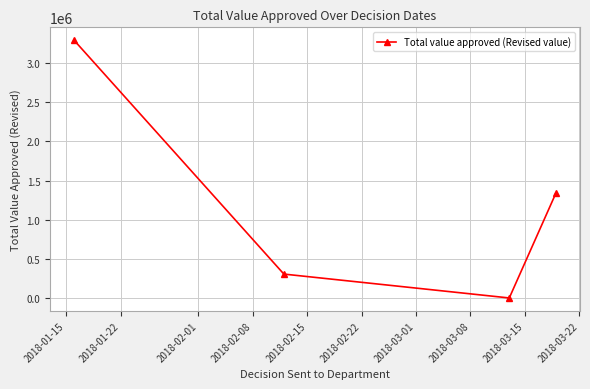

What is the average value?

1234535